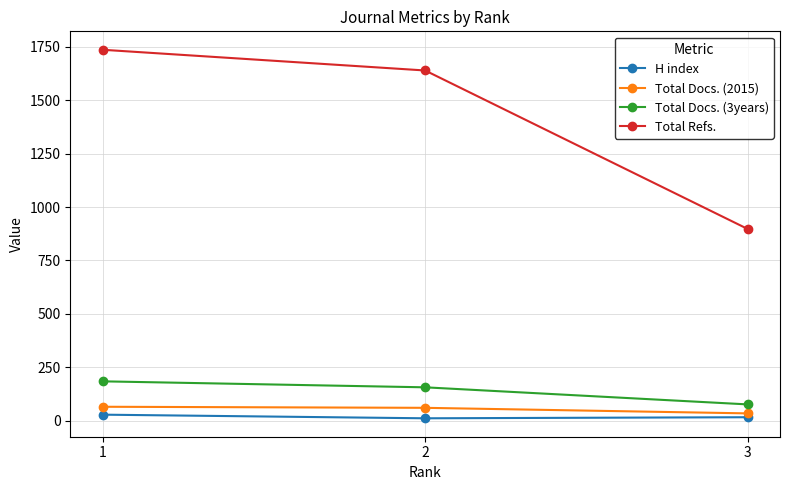

Read the Total Docs. (3years) value at 3.

76